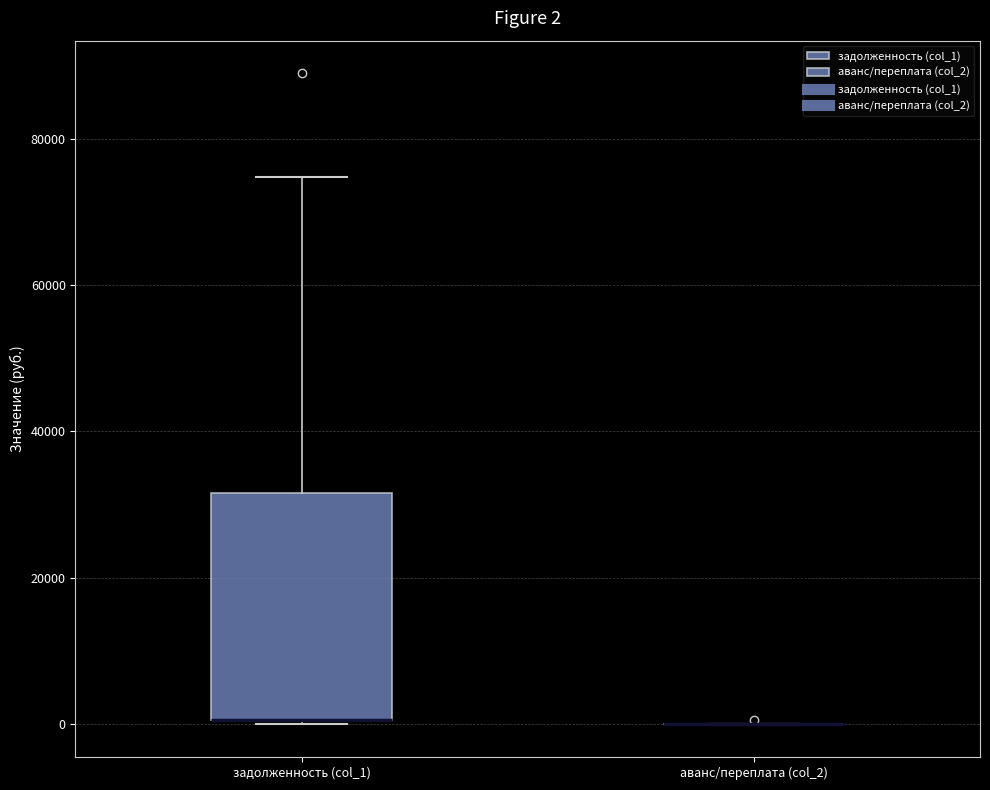

Comparing the boxes themselves (not the whiskers), which one is the tallest?

задолженность (col_1)